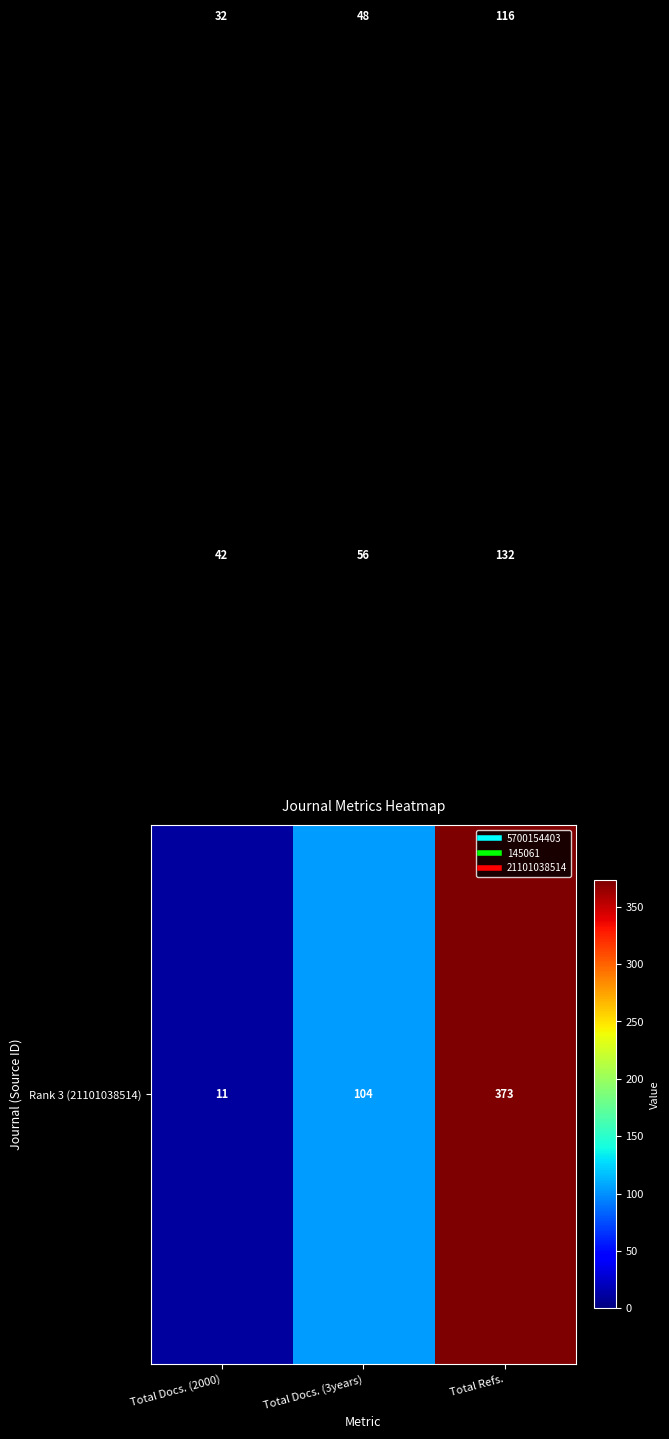

What is the smallest value displayed?

11